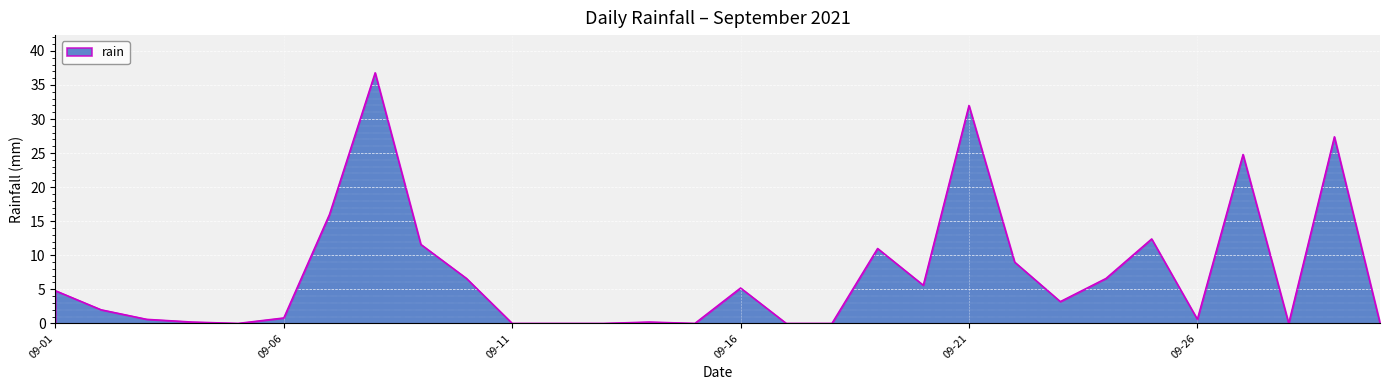

True or false: the data has more than 2 interior local peaks.

True